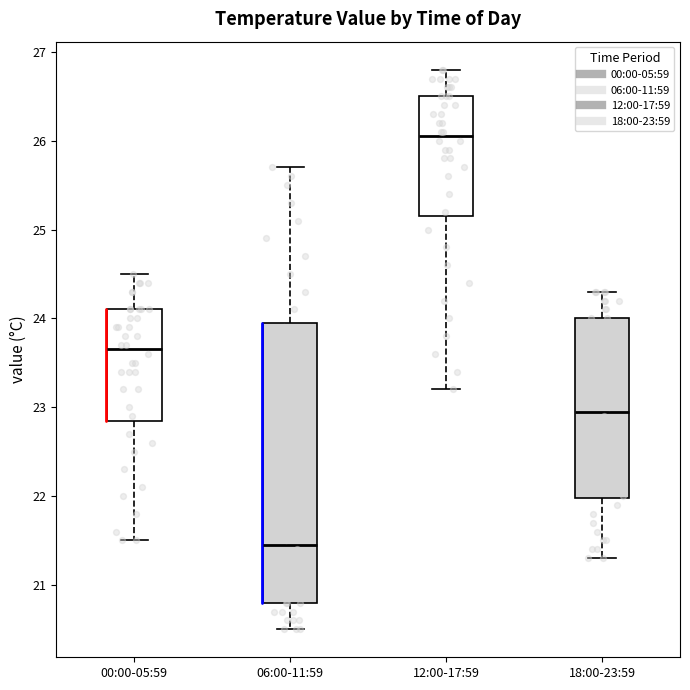

Comparing the boxes themselves (not the whiskers), which one is the tallest?

06:00-11:59